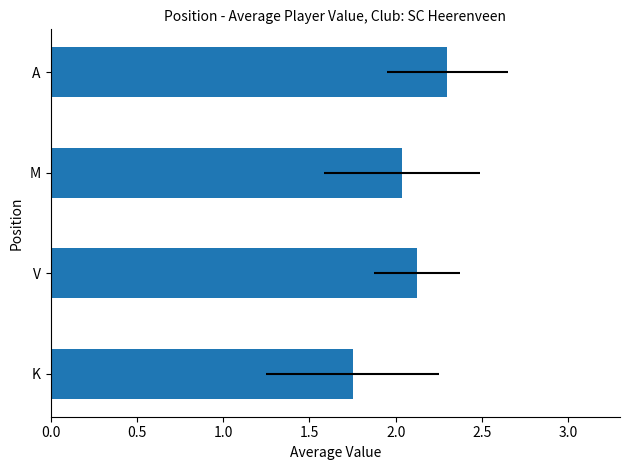

What is the smallest value displayed?

1.8